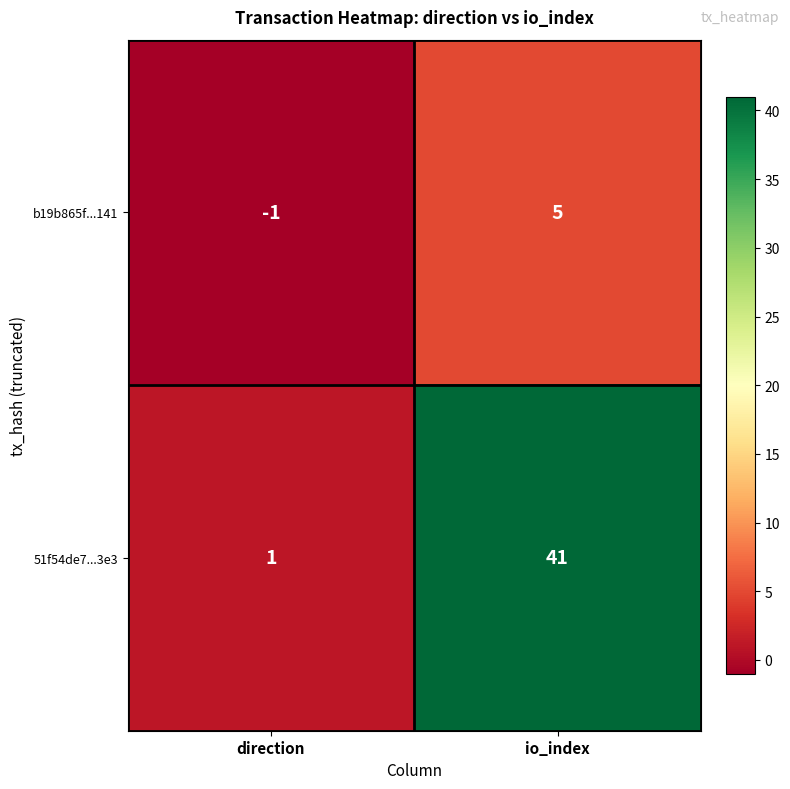

List the series in order of their peak value, lowest first.

b19b865f...141, 51f54de7...3e3